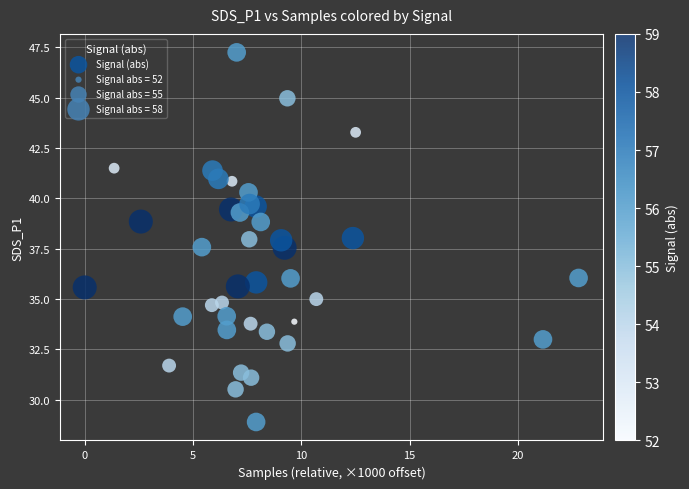

What is the range of X values (max minus min)?

22.8